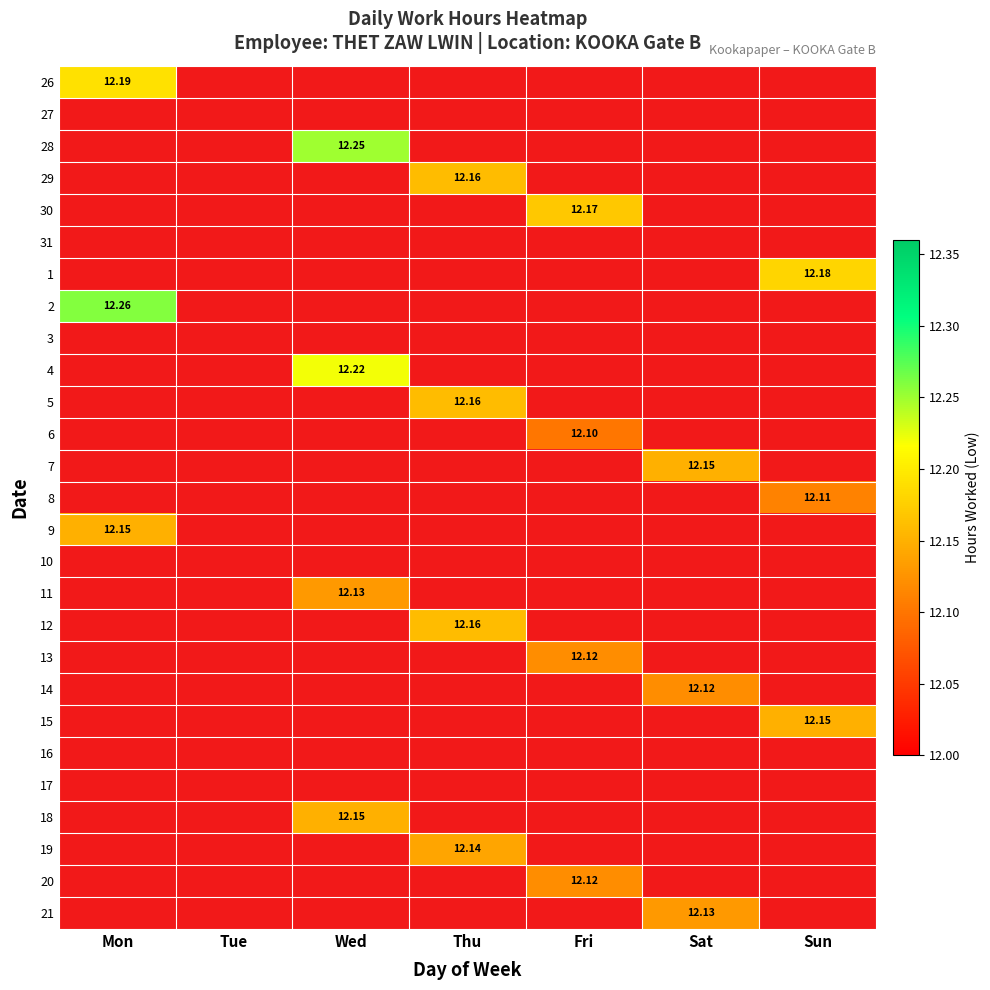

At how many categories does at least one series exceed 12?

6